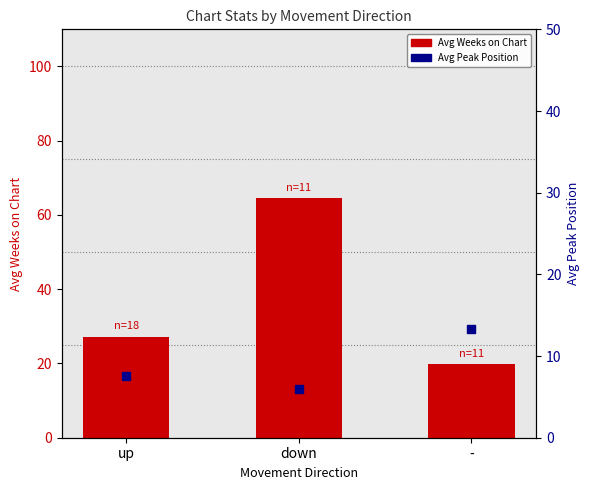

Which series contains the highest Y value?

Avg Weeks on Chart